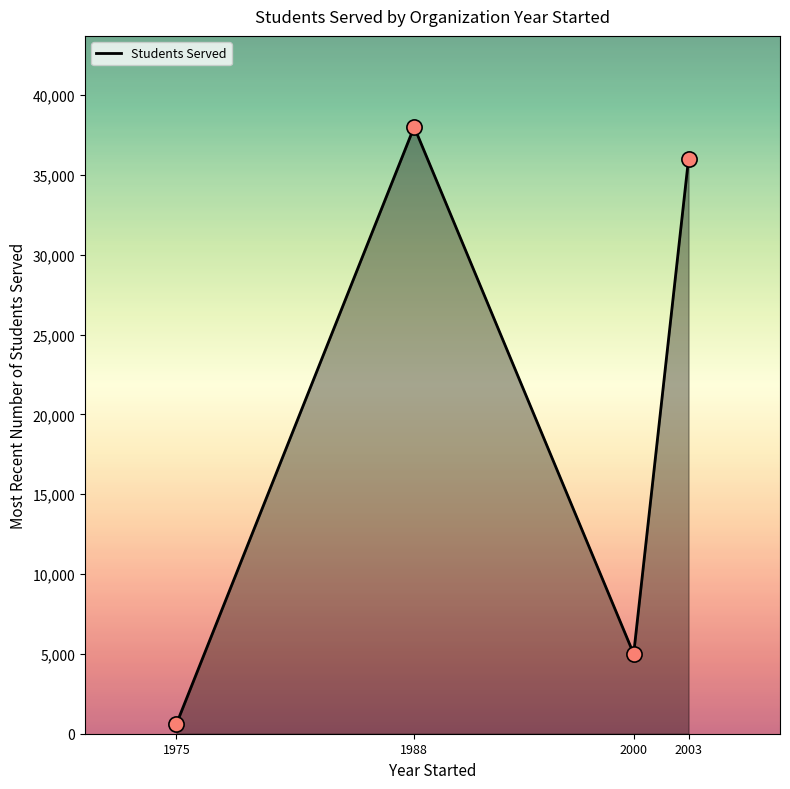

Between 1975 and 1988, which is larger?

1988